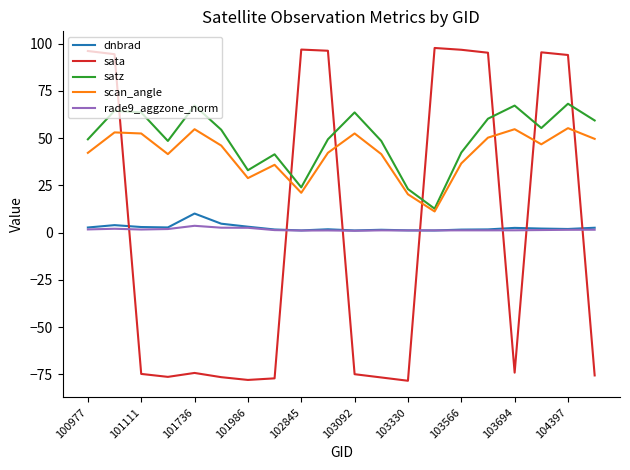

In dnbrad, how many points are lower than both neighbors (excluding endpoints)?

5